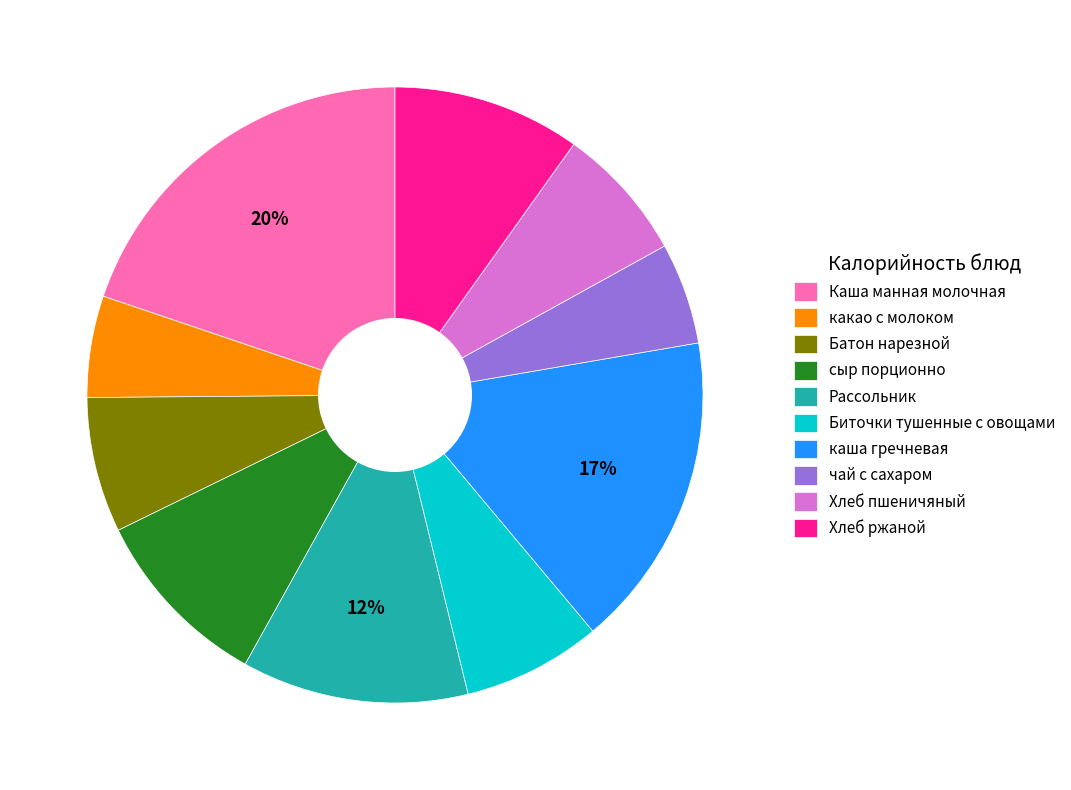

The чай с сахаром slice represents 5% of the pie. True or false?

True